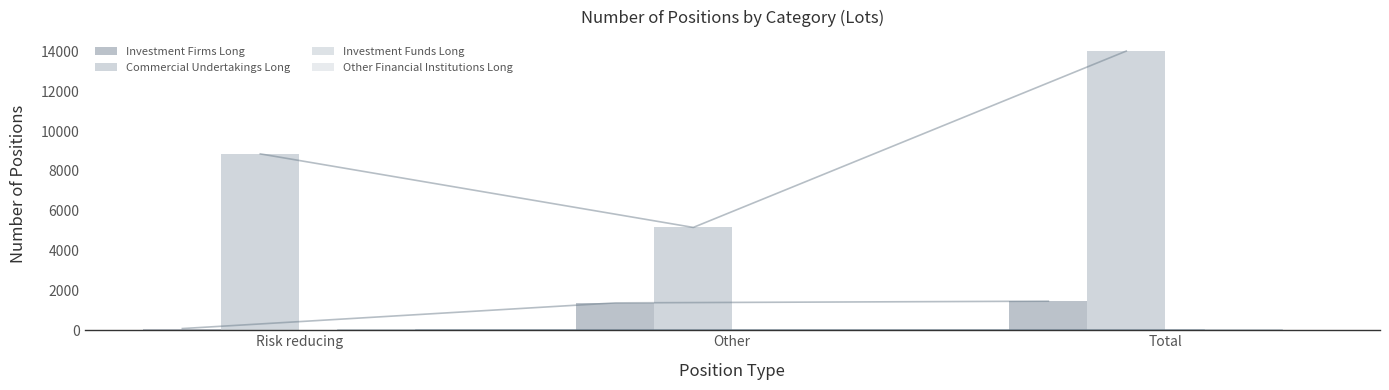

What is the label of the 2nd bar from the right?

Other